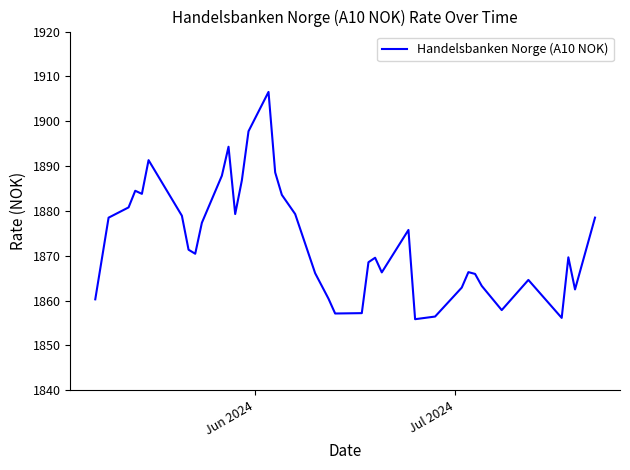

What is the greatest value displayed?

1906.5